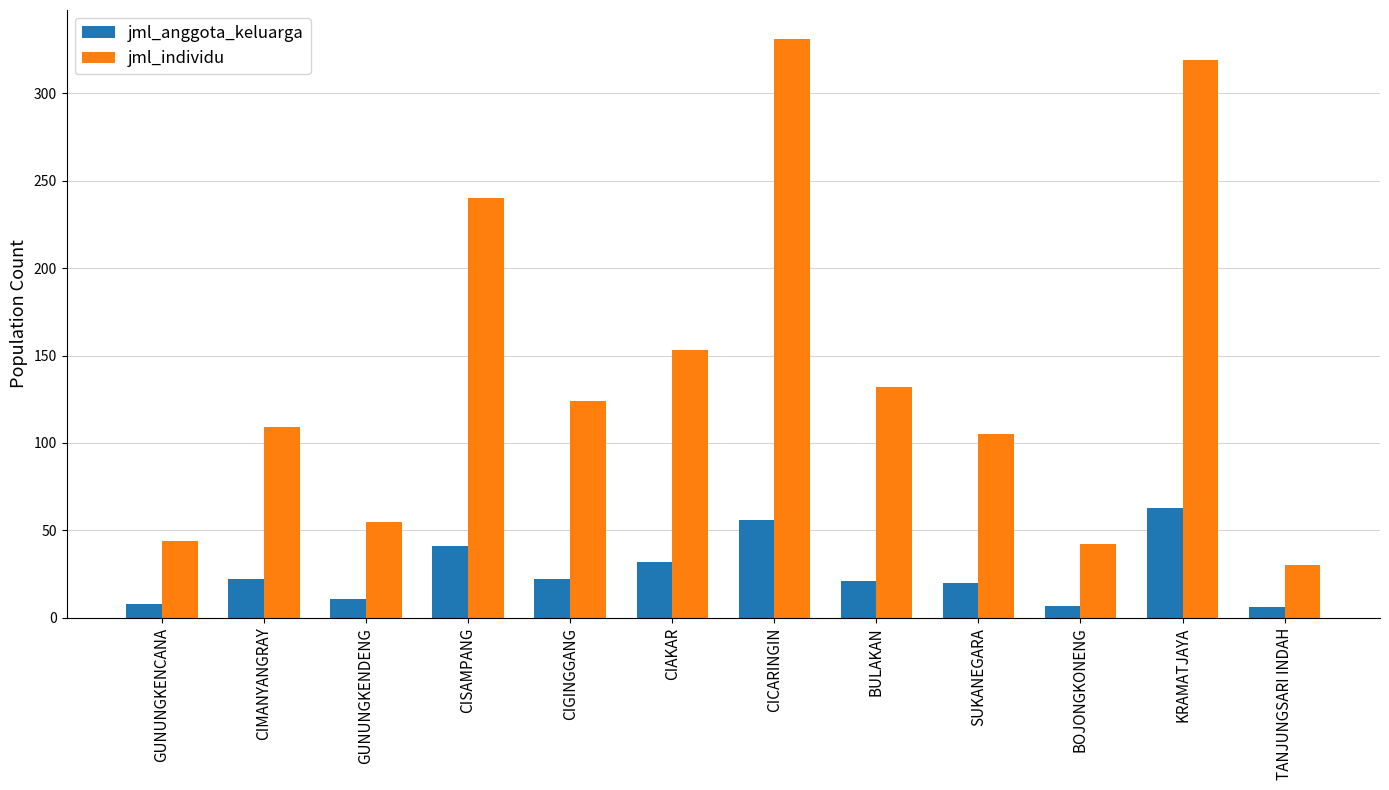

List the series in order of their overall mean, lowest first.

jml_anggota_keluarga, jml_individu